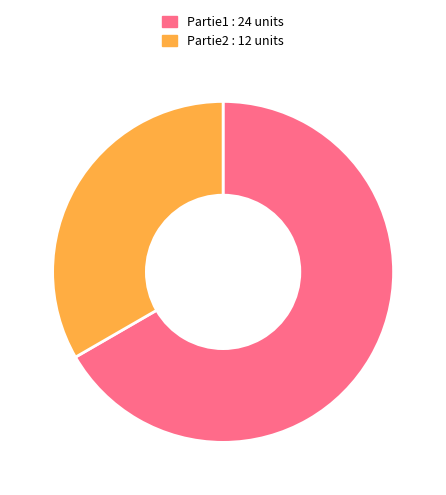

What is the smallest slice in the pie chart?

Partie2